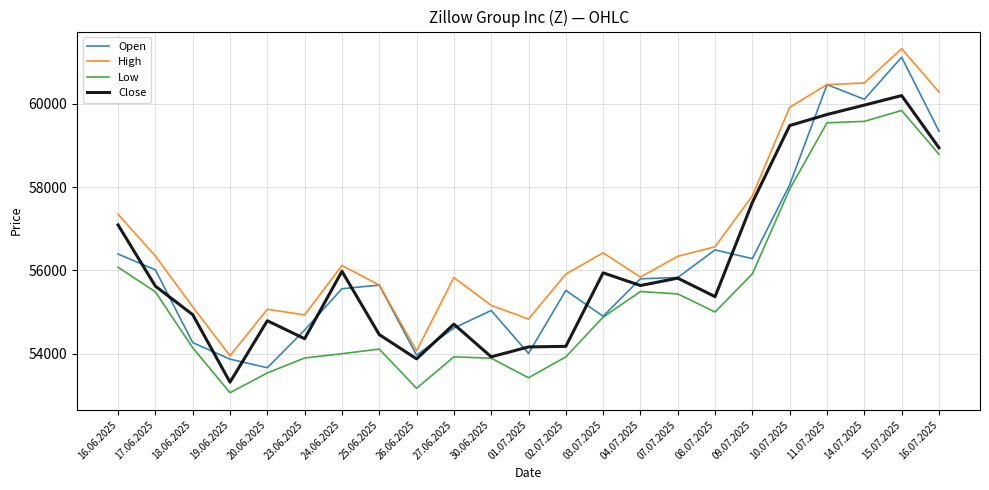

True or false: High has a value of 59914 at 10.07.2025.

True